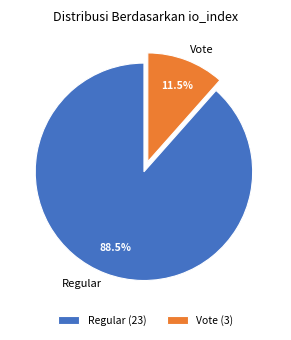

How many segments does this pie chart have?

2